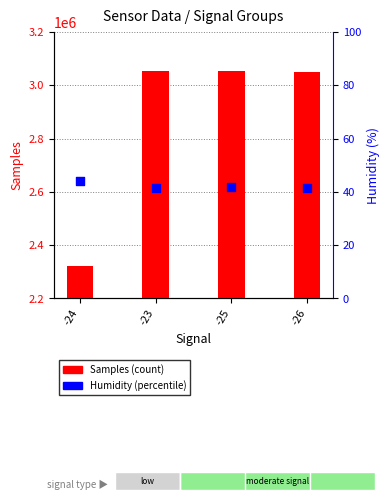

Which series reaches the maximum Y coordinate?

Samples (count)